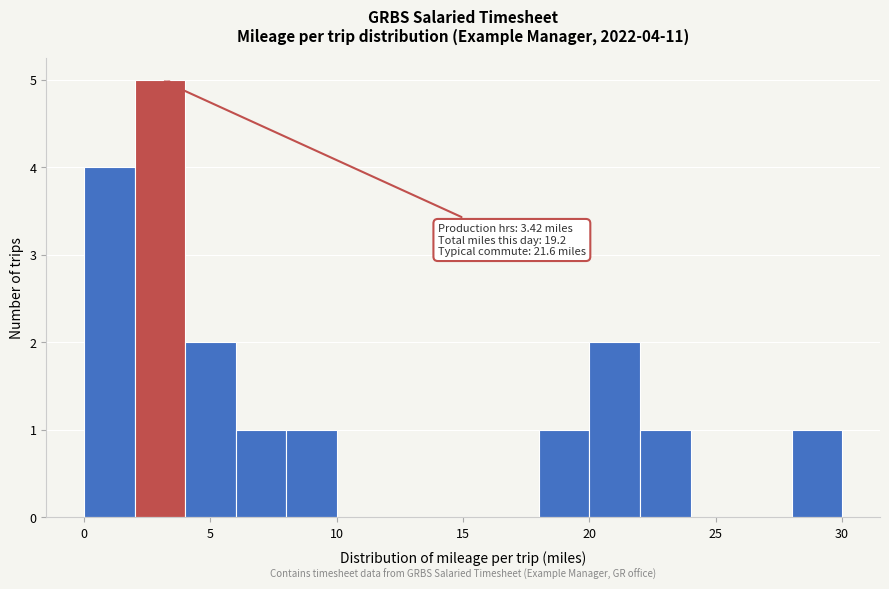

Which range on the x-axis has the tallest bar?

2 to 4